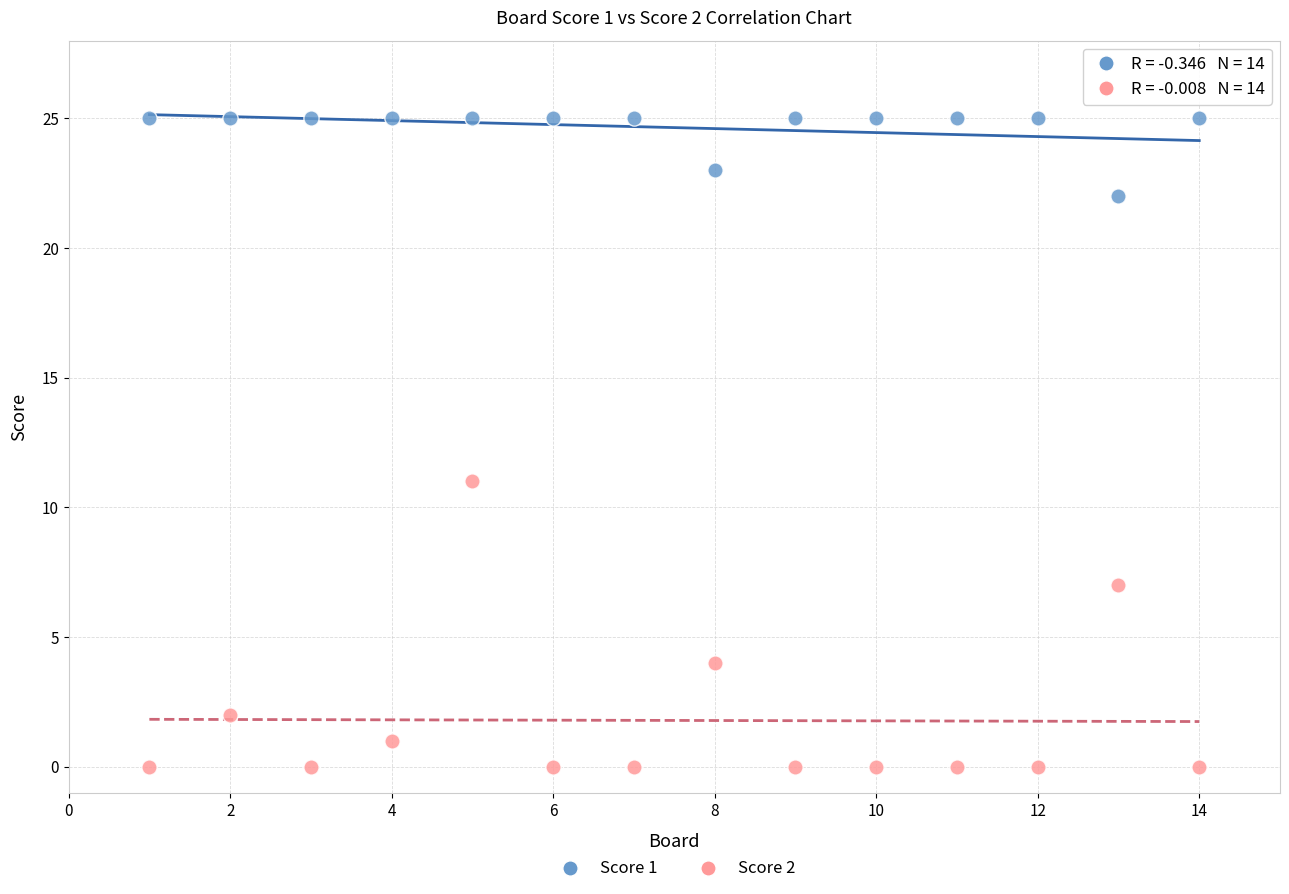

Which series contains the highest Y value?

Score 1